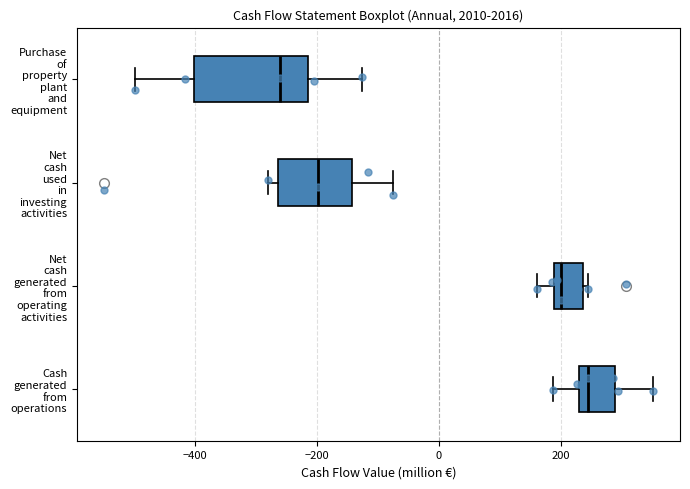

Where does the left whisker of the box for Cash generated from operations end on the x-axis? The values are not printed on the chart, so give them approximately, as read against the axis.

180